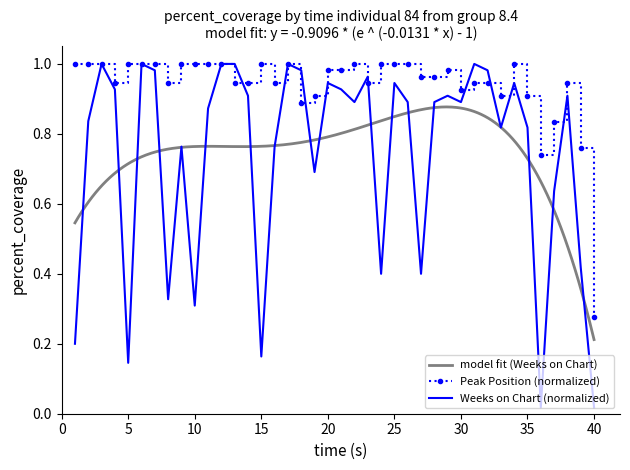

The Weeks on Chart (normalized) series shows 1.4 at 35. True or false?

False